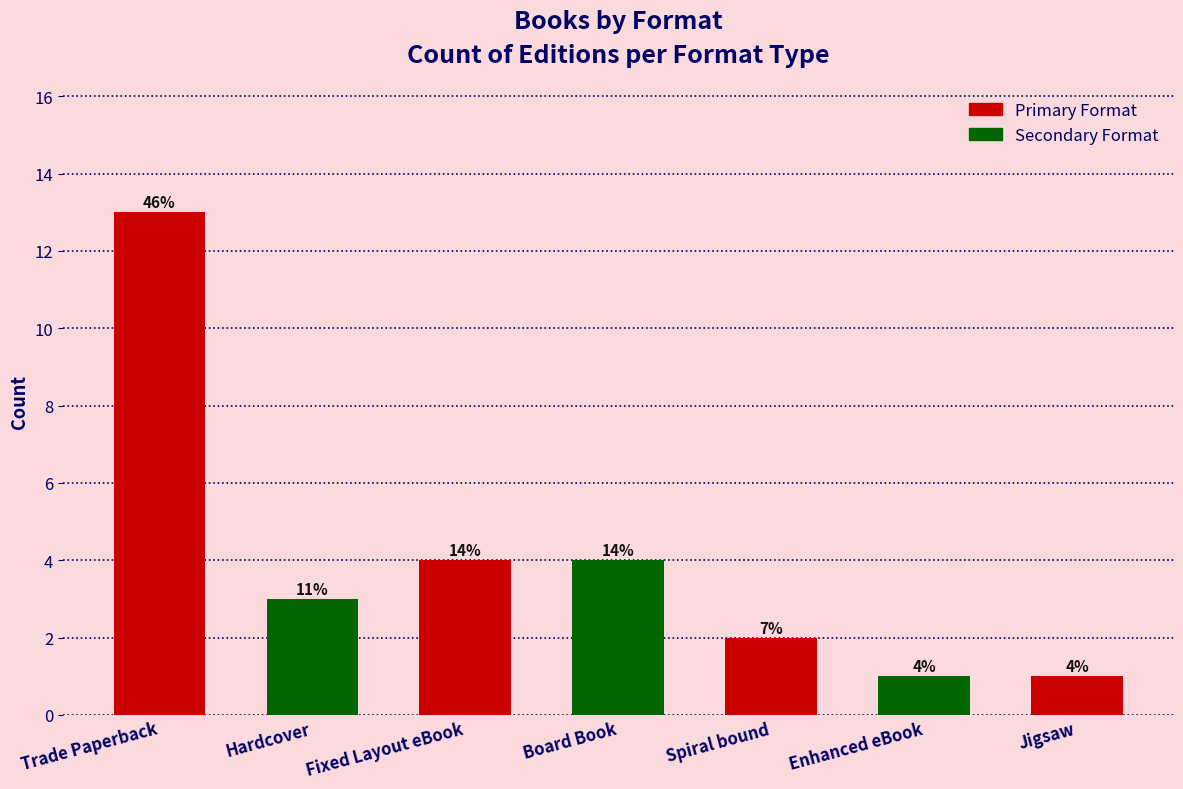

Reading right to left, what are all the values shown in this chart?

Jigsaw=1	Enhanced eBook=1	Spiral bound=2	Board Book=4	Fixed Layout eBook=4	Hardcover=3	Trade Paperback=13